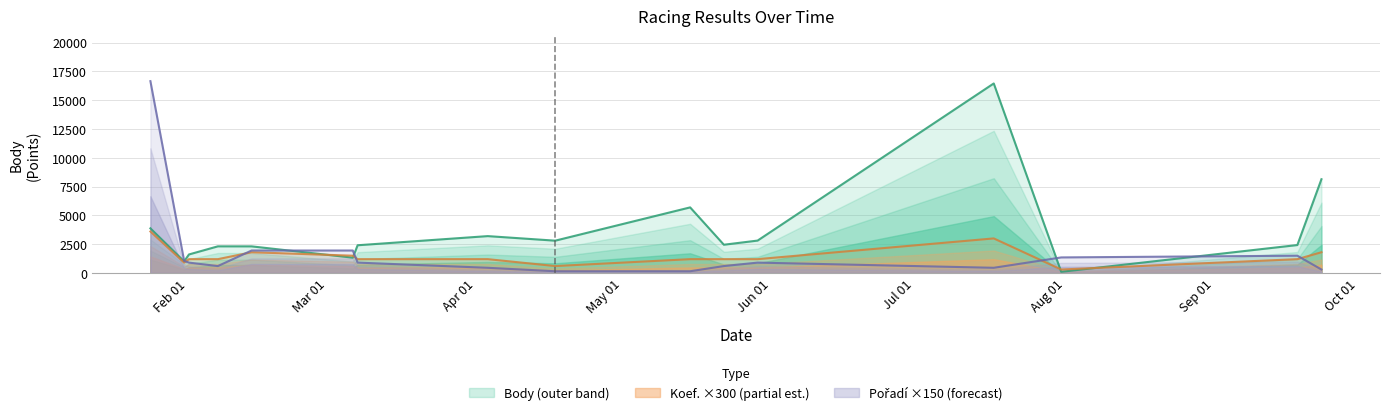

Which category has the highest value in the Pořadí series?

2012-01-28